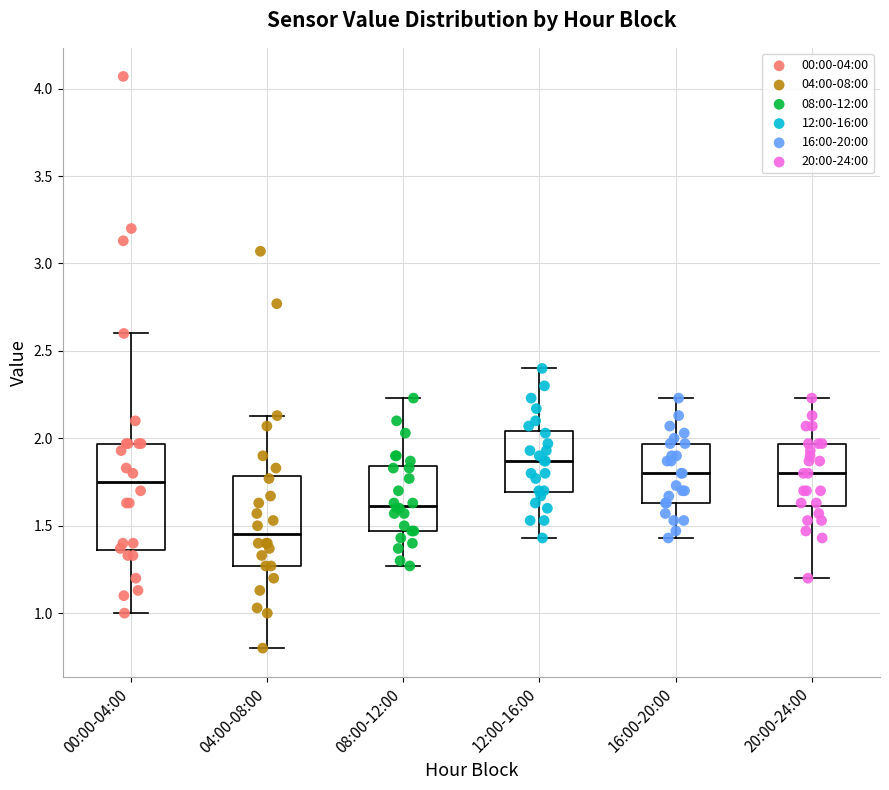

Reading left to right, read every box against the y-axis: the position of its median line, the range the box covers, and the ends of its whiskers. The values are not printed on the chart, so give them approximately, as read against the axis.

00:00-04:00: median 1.75, box 1.35 to 1.95, whiskers 1.00 to 2.60
04:00-08:00: median 1.45, box 1.25 to 1.80, whiskers 0.80 to 2.15
08:00-12:00: median 1.60, box 1.45 to 1.85, whiskers 1.25 to 2.25
12:00-16:00: median 1.85, box 1.70 to 2.05, whiskers 1.45 to 2.40
16:00-20:00: median 1.80, box 1.65 to 1.95, whiskers 1.45 to 2.25
20:00-24:00: median 1.80, box 1.60 to 1.95, whiskers 1.20 to 2.25